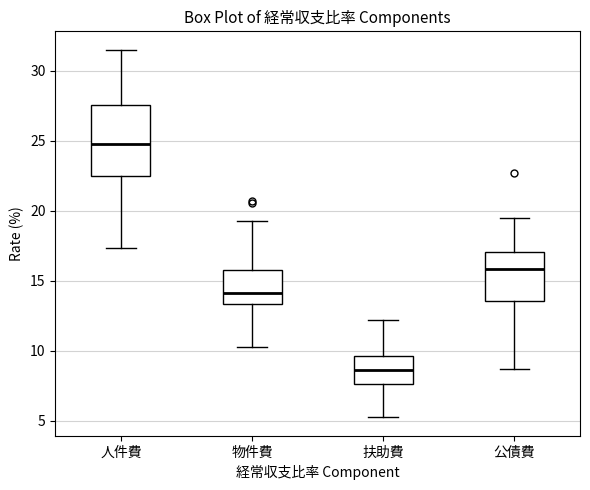

Which box's median line is the highest?

人件費